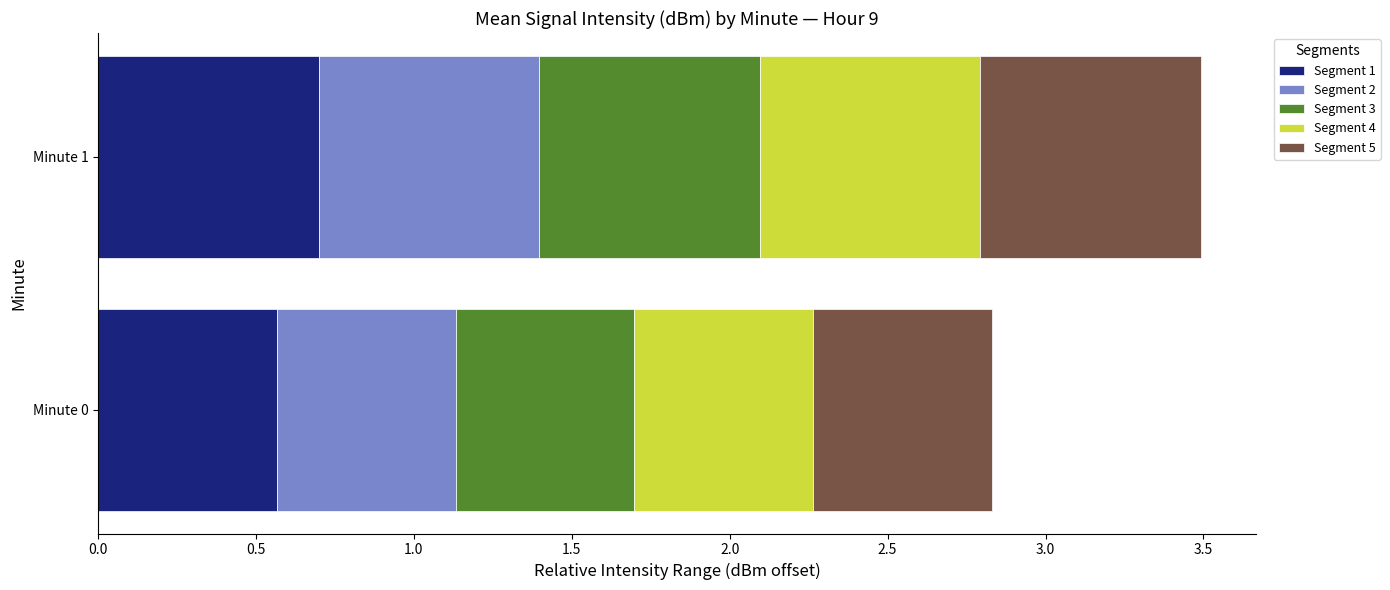

What is the minimum value for Segment 1?

0.6